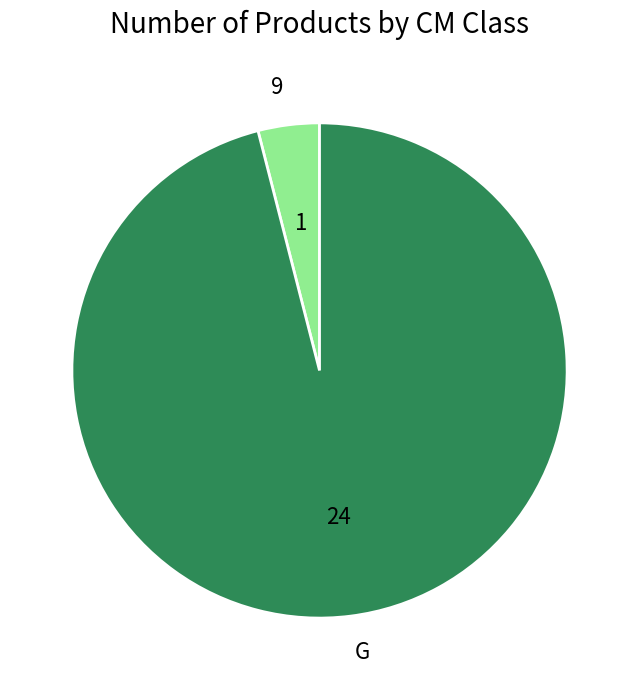

Is it true that 9 is 4% of the pie?

True